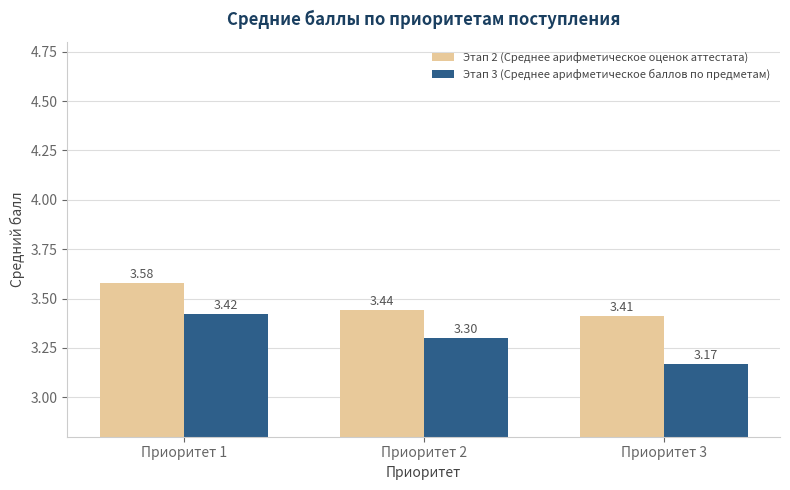

List the series in order of their overall mean, lowest first.

Этап 3 (Среднее арифметическое баллов по предметам), Этап 2 (Среднее арифметическое оценок аттестата)